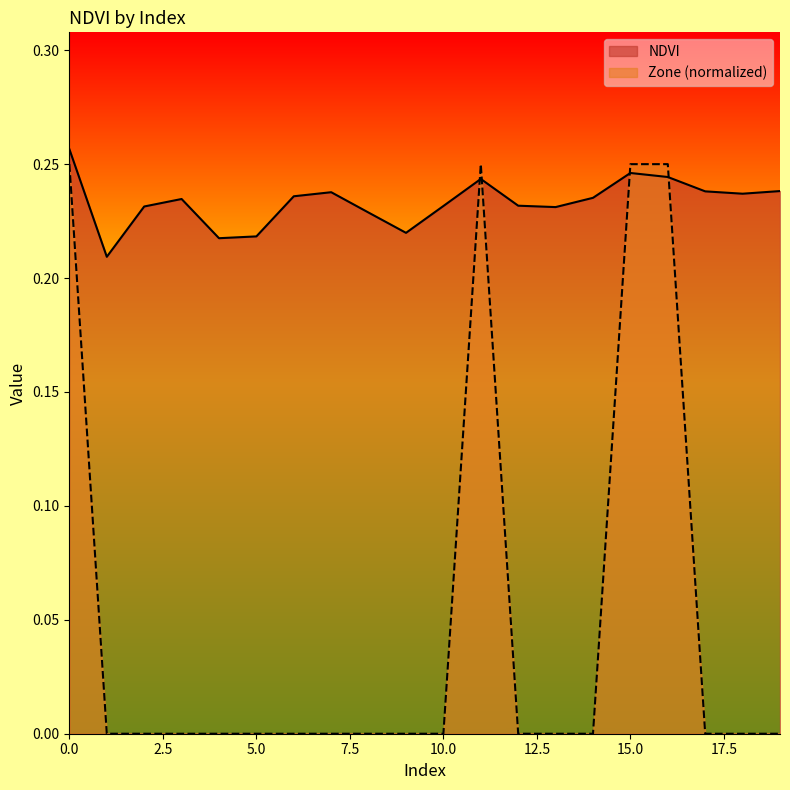

True or false: NDVI has a value of 0.2 at 5.

True